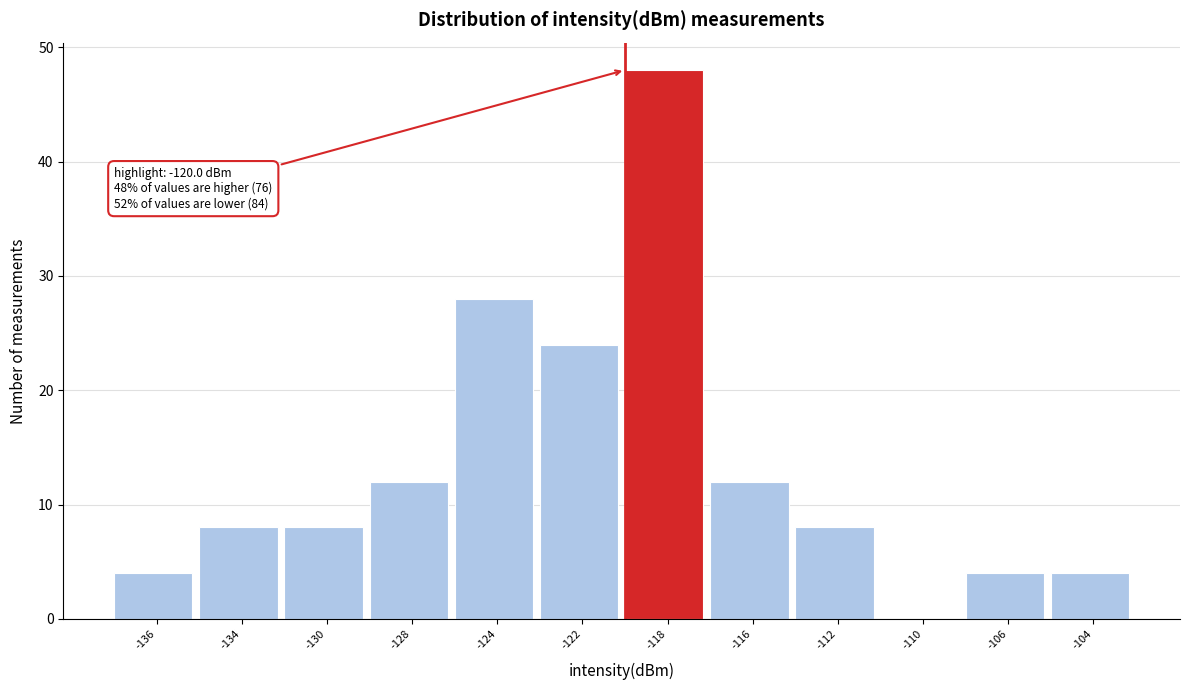

Reading left to right, transcribe all the data shown in this chart.

-136=4	-134=8	-130=8	-128=12	-124=28	-122=24	-118=48	-116=12	-112=8	-110=0	-106=4	-104=4